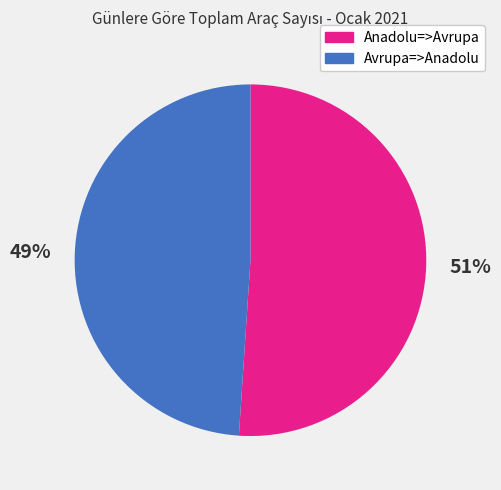

To the nearest percent, what is the difference between the Avrupa=>Anadolu and Anadolu=>Avrupa slice percentages?

2%